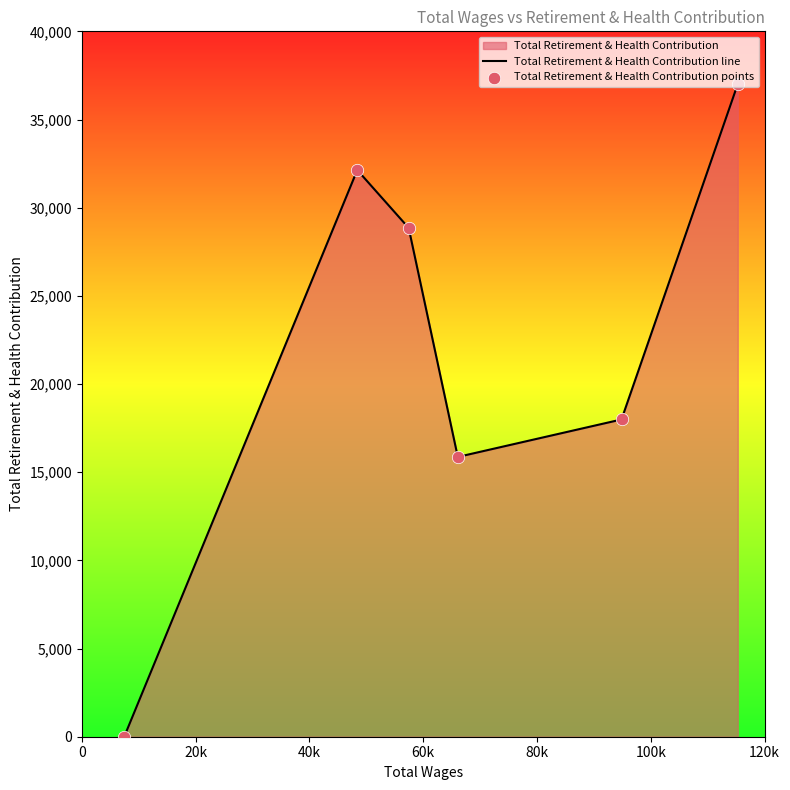

At how many categories does at least one series exceed 23682?

3